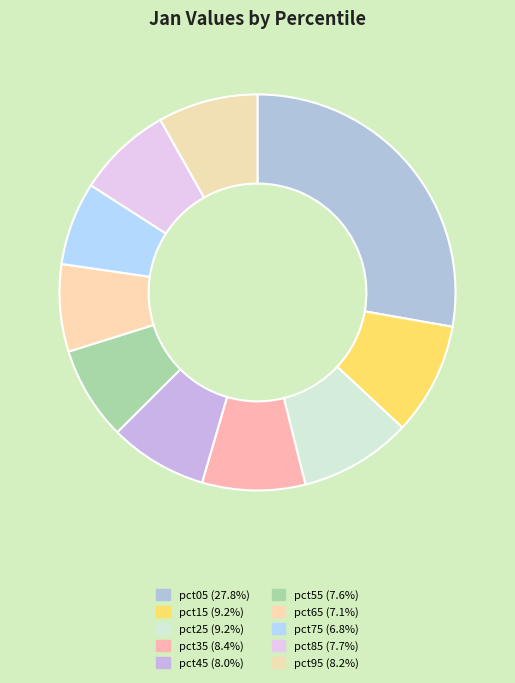

Rank the categories by value from lowest to highest.

pct75, pct65, pct55, pct85, pct45, pct95, pct35, pct25, pct15, pct05